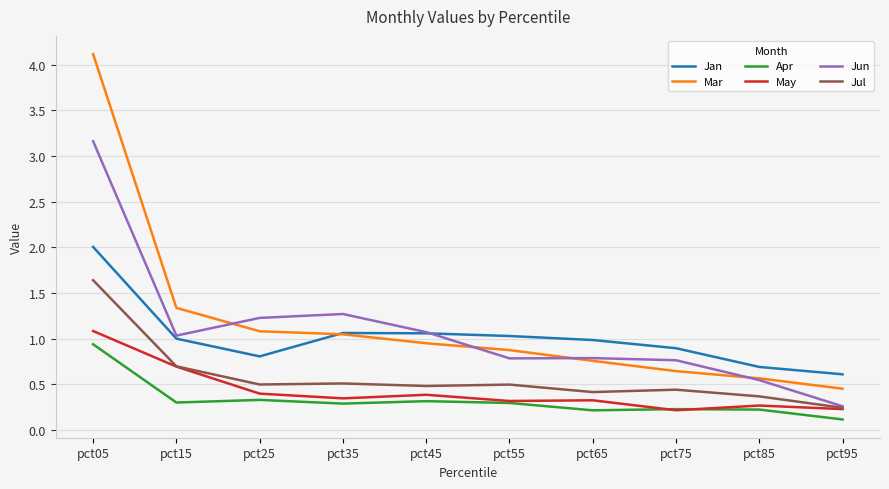

The value of Jan at pct55 is 1.0. True or false?

True